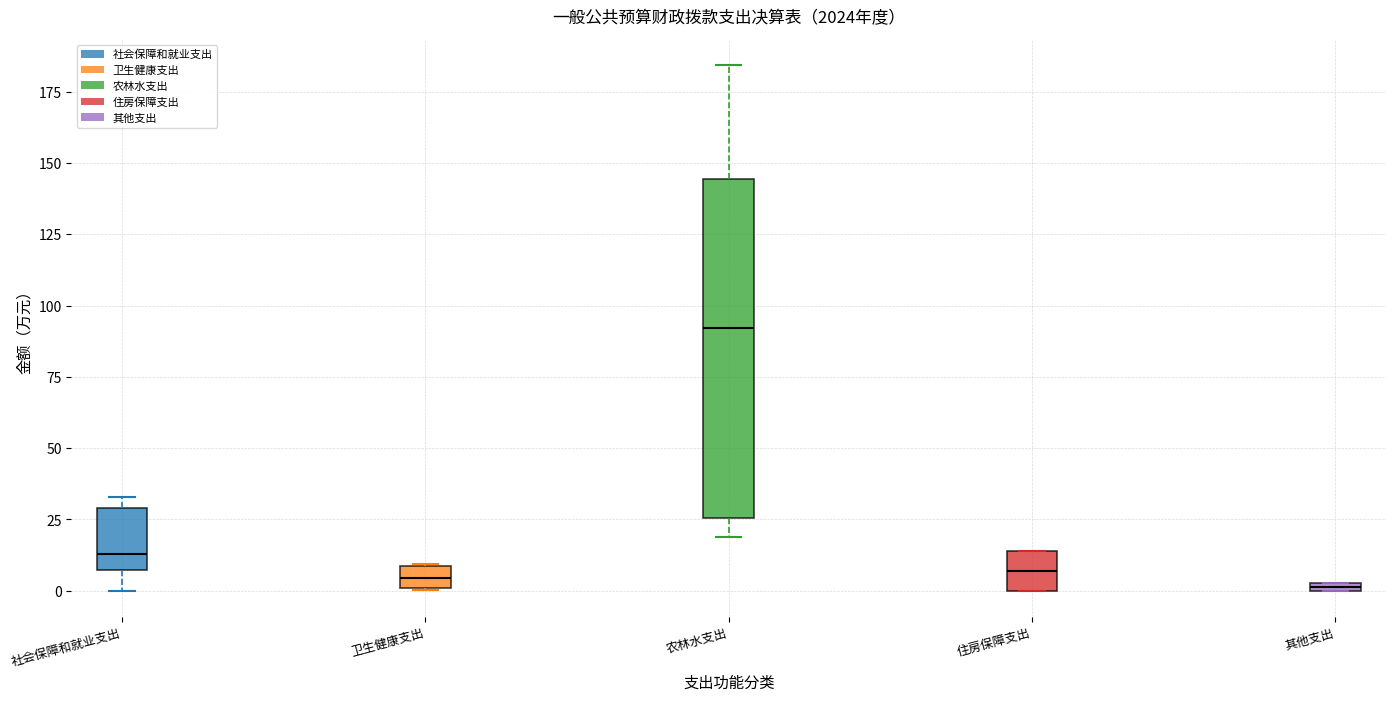

Comparing the boxes themselves (not the whiskers), which one is the tallest?

农林水支出